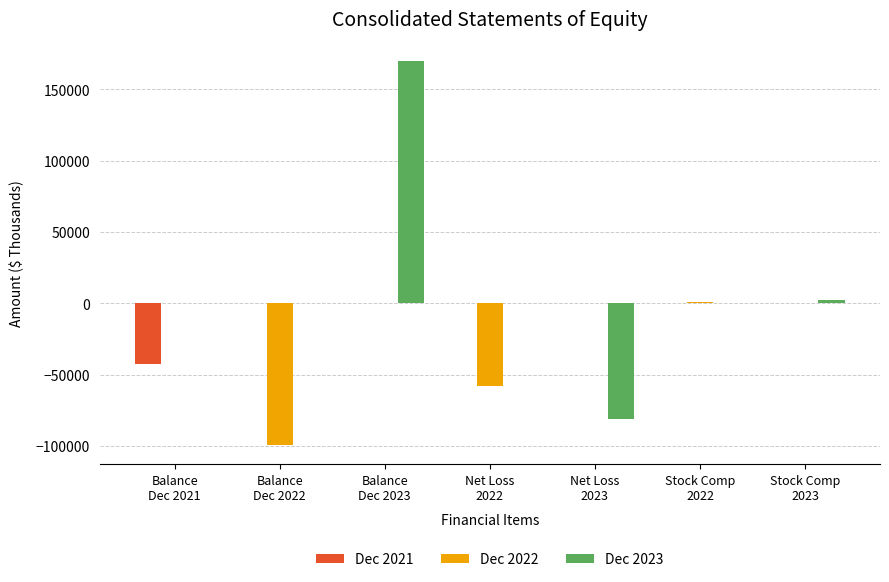

Which series has the largest range (max minus min)?

Dec 2023